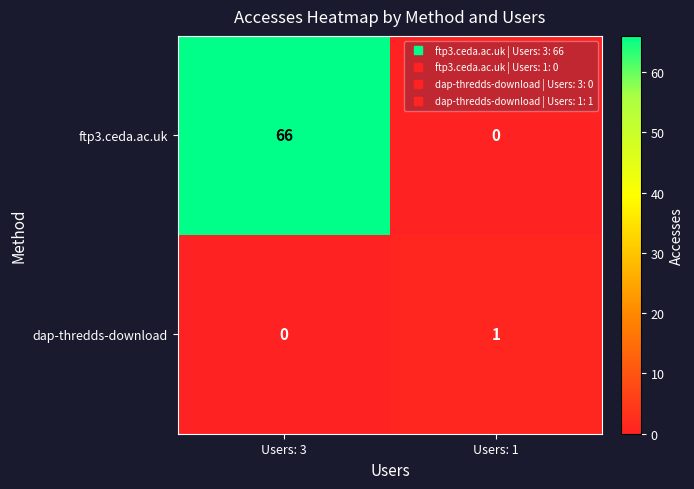

Reading right to left, transcribe all the data shown in this chart.

ftp3.ceda.ac.uk: 0	66
dap-thredds-download: 1	0